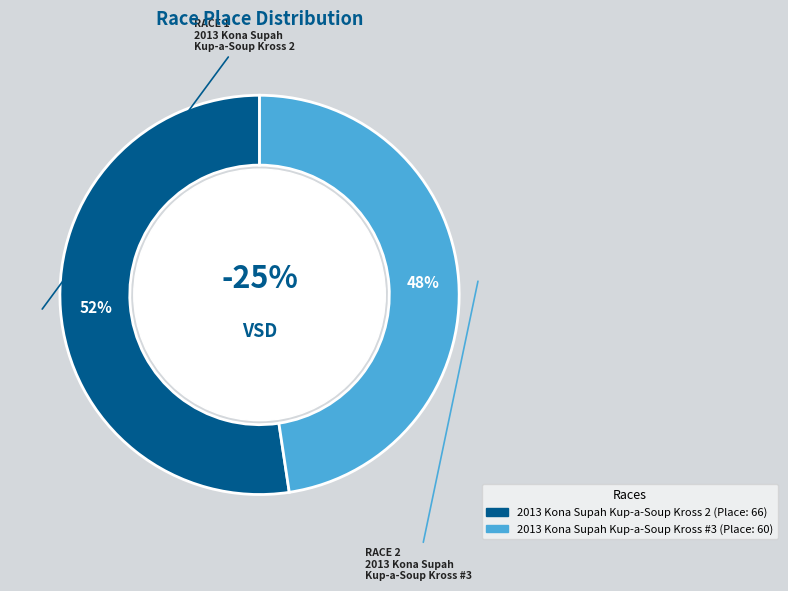

Which has a higher value, 2013 Kona Supah Kup-a-Soup Kross #3 or 2013 Kona Supah Kup-a-Soup Kross 2?

2013 Kona Supah Kup-a-Soup Kross 2